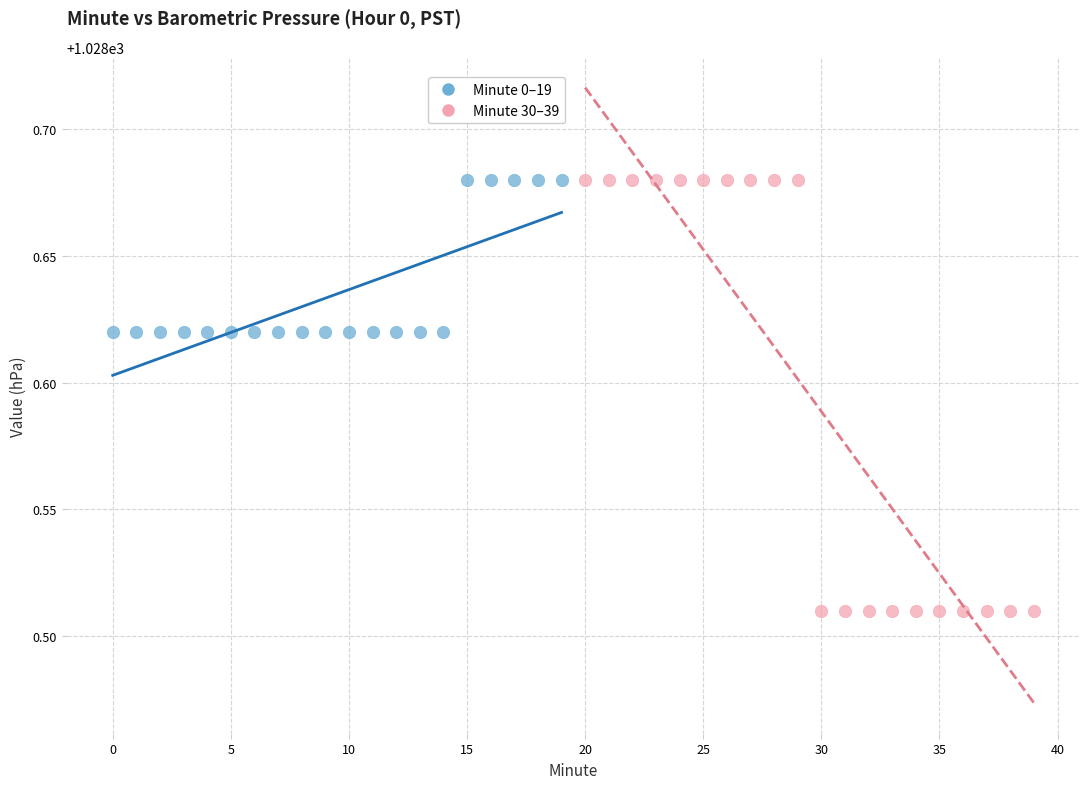

Which series contains the lowest Y value?

Minute 30–39